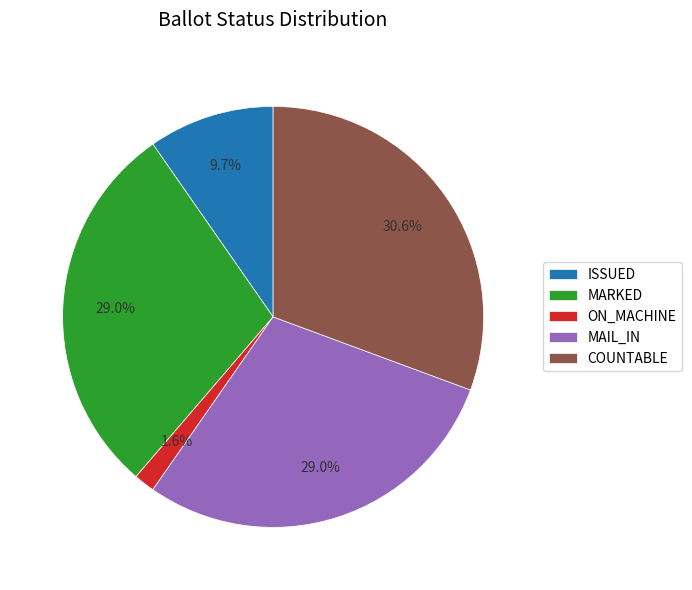

Is it true that ISSUED is 20% of the pie?

False